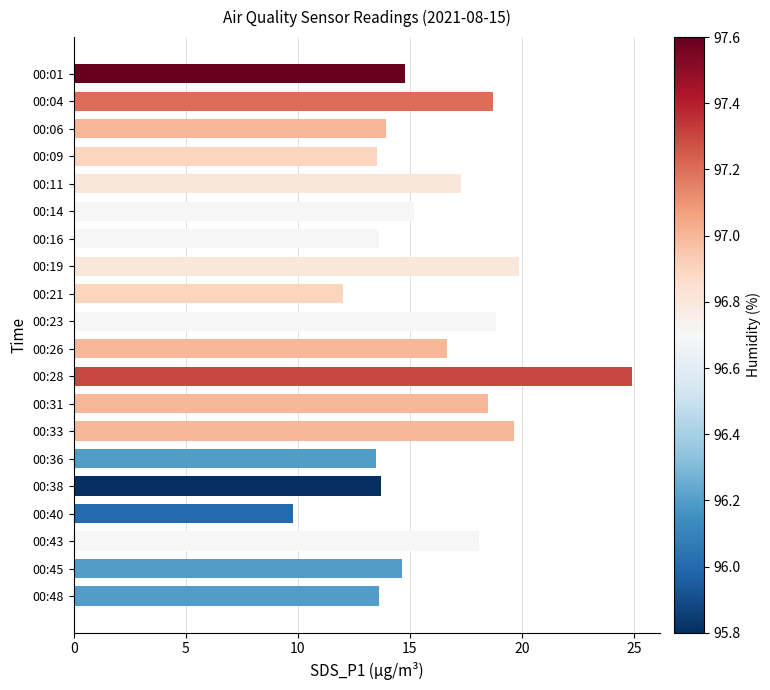

Read the value at 00:28.

24.9